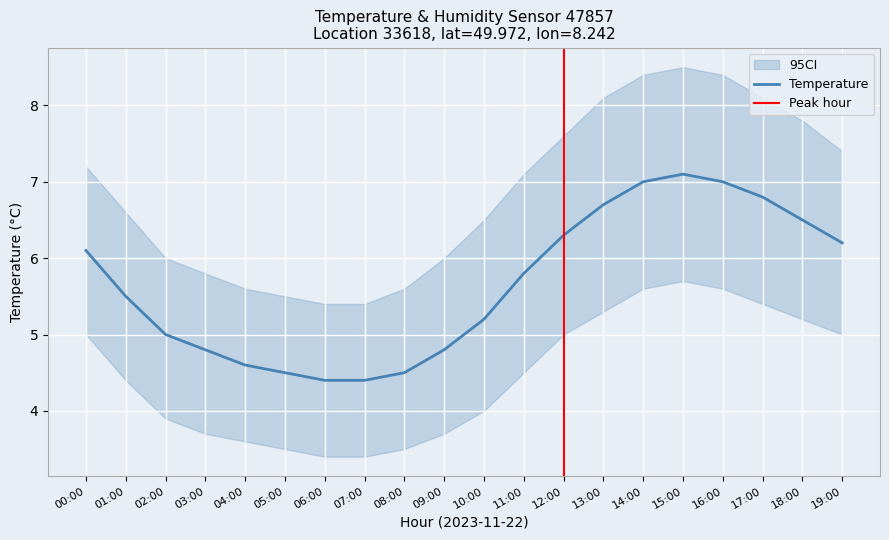

List the series in order of their peak value, lowest first.

temp_lower, temperature, temp_upper